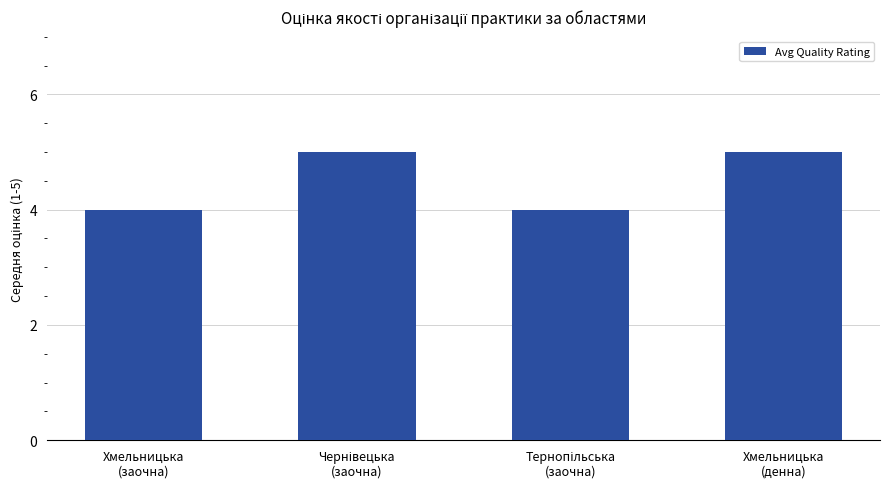

How many data points does each series have?

4